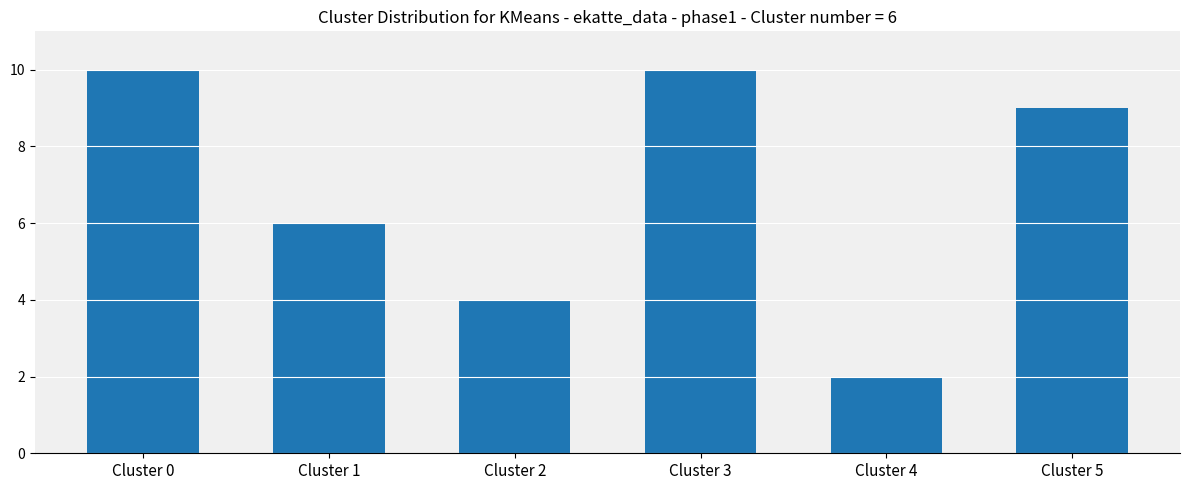

Are the bars horizontal?

No